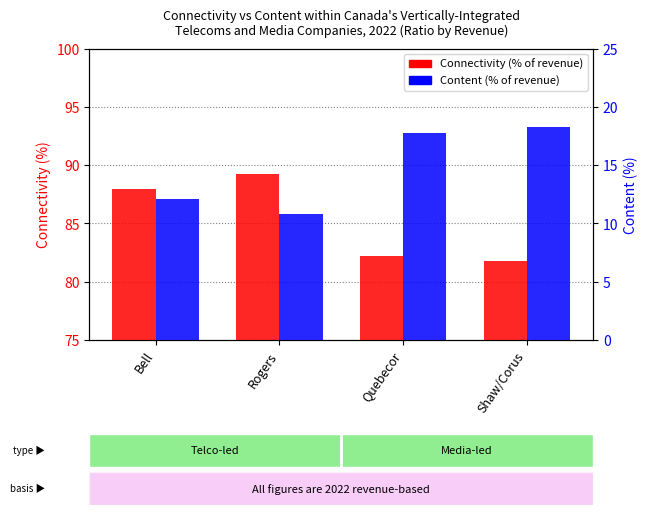

Are the bars grouped side by side (vs. stacked)?

Yes